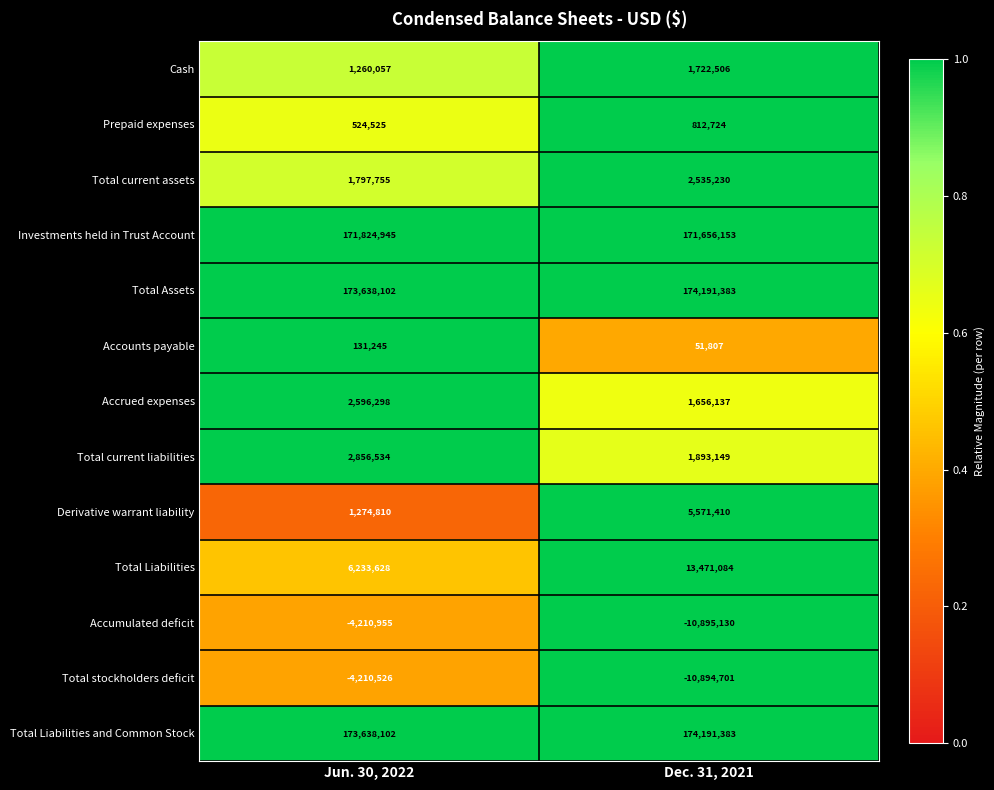

Between Jun. 30, 2022 and Dec. 31, 2021, which series saw the biggest shift?

Total Liabilities